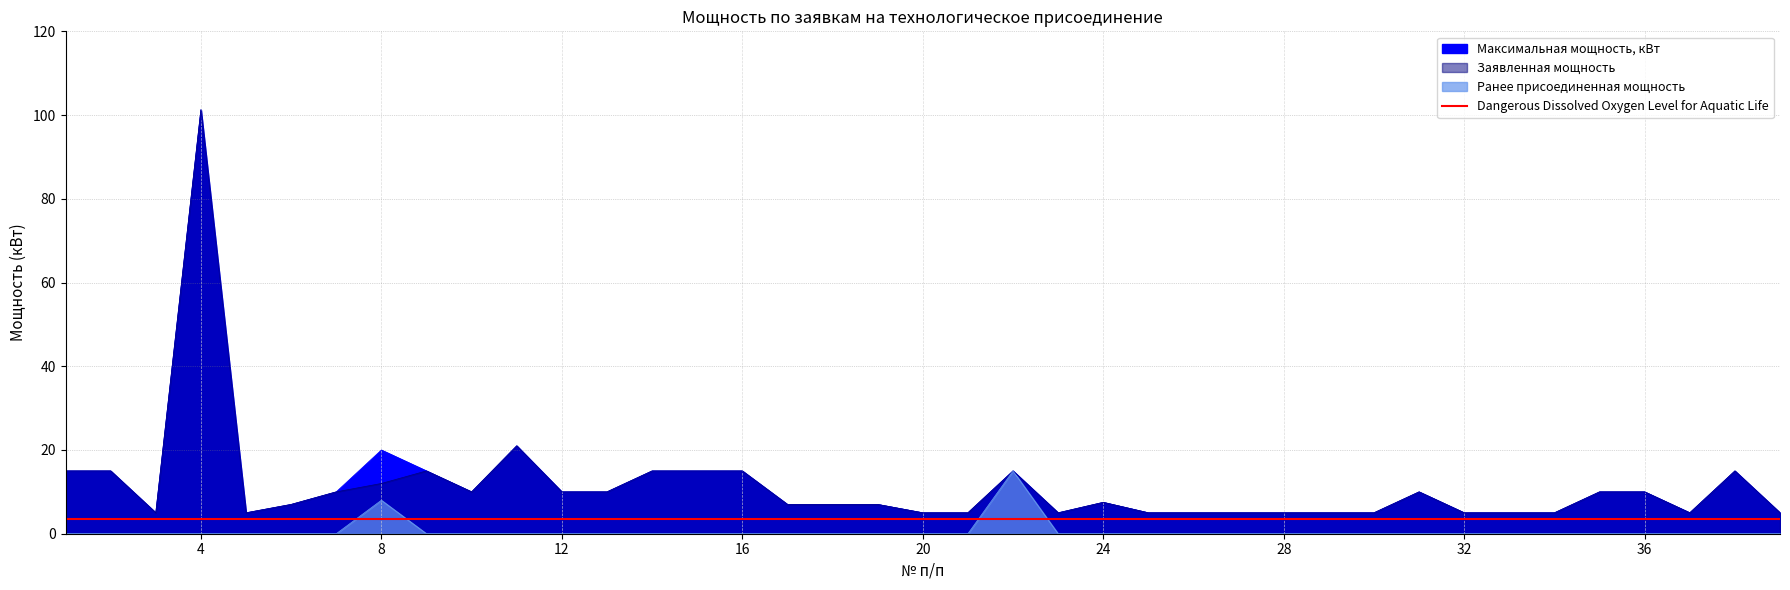

True or false: Ранее присоединенная мощность and Заявленная мощность intersect in this chart.

False